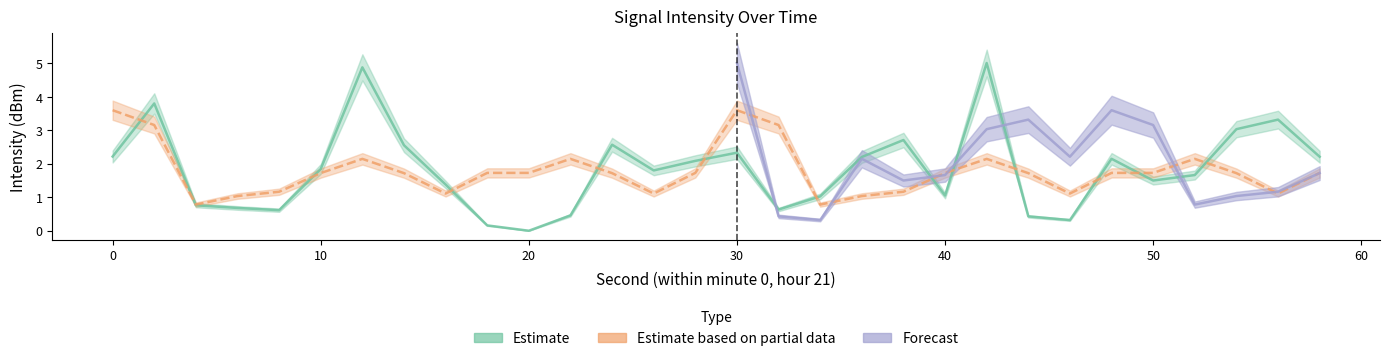

Which series has the largest total across all categories?

Estimate